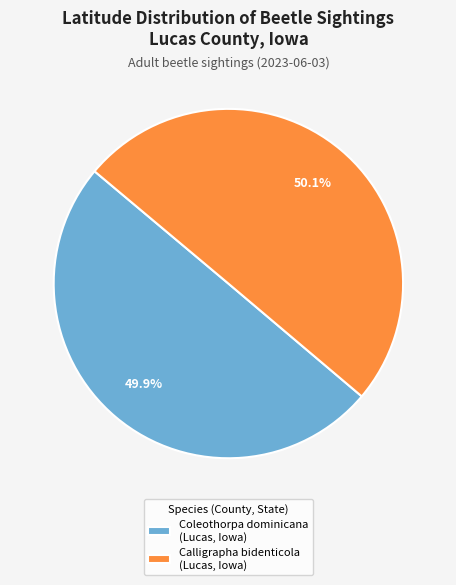

What portion of the pie excludes Coleothorpa dominicana (Lucas, Iowa)?

50.1%